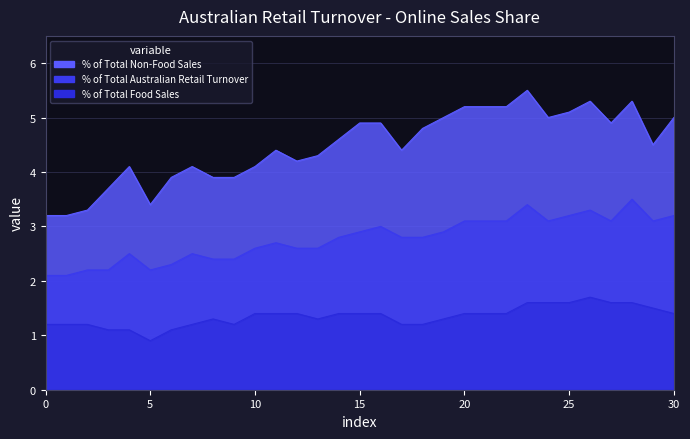

Does the chart have visible grid lines?

Yes